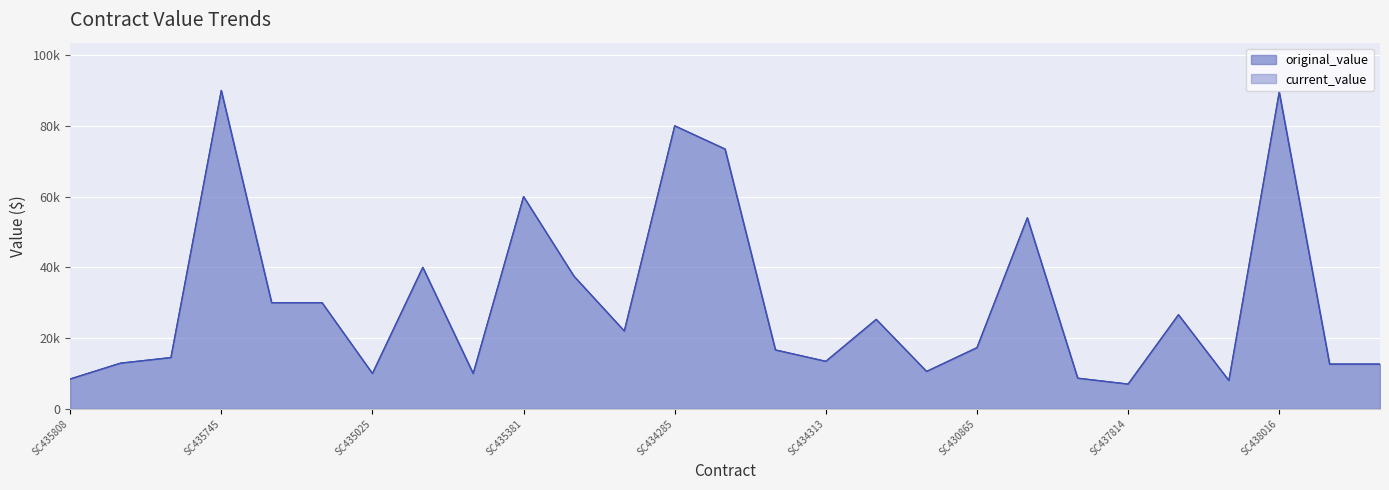

What is the label of the 16th point from the right?

SC435908